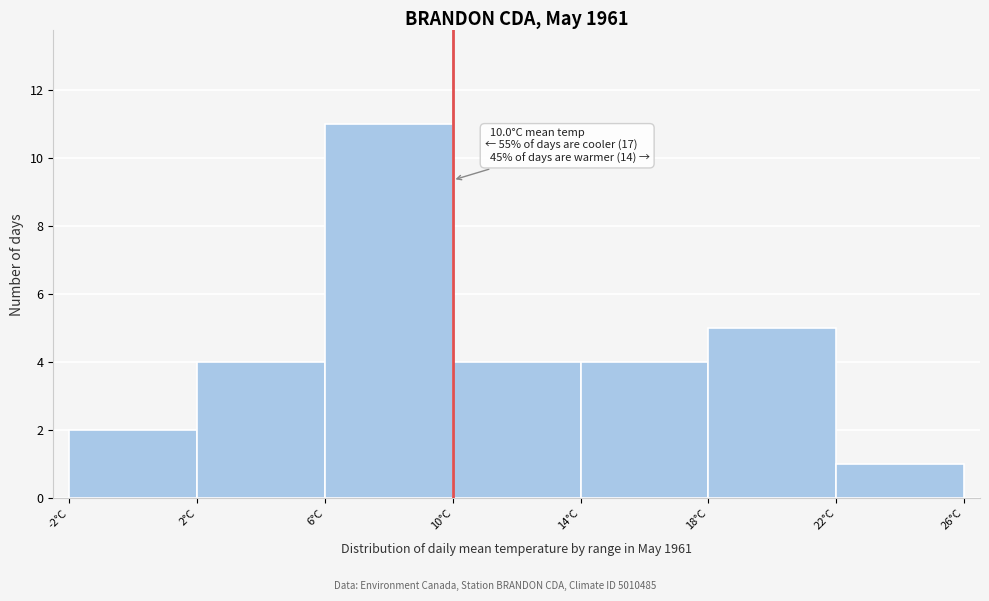

Which range on the x-axis has the tallest bar?

6 to 10